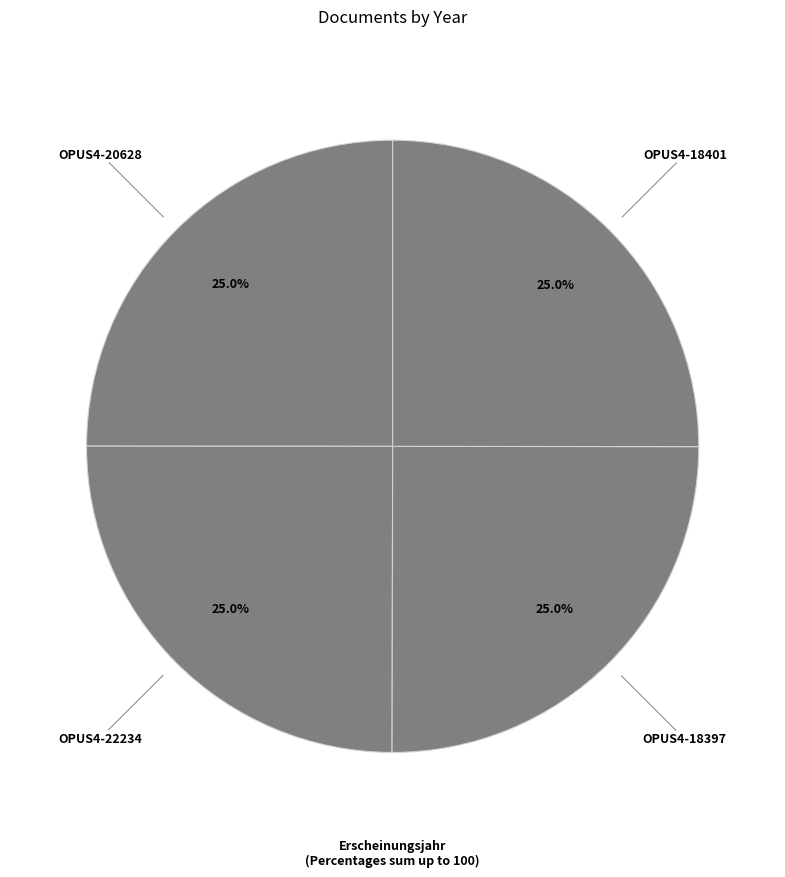

Count the number of slices in the pie.

4